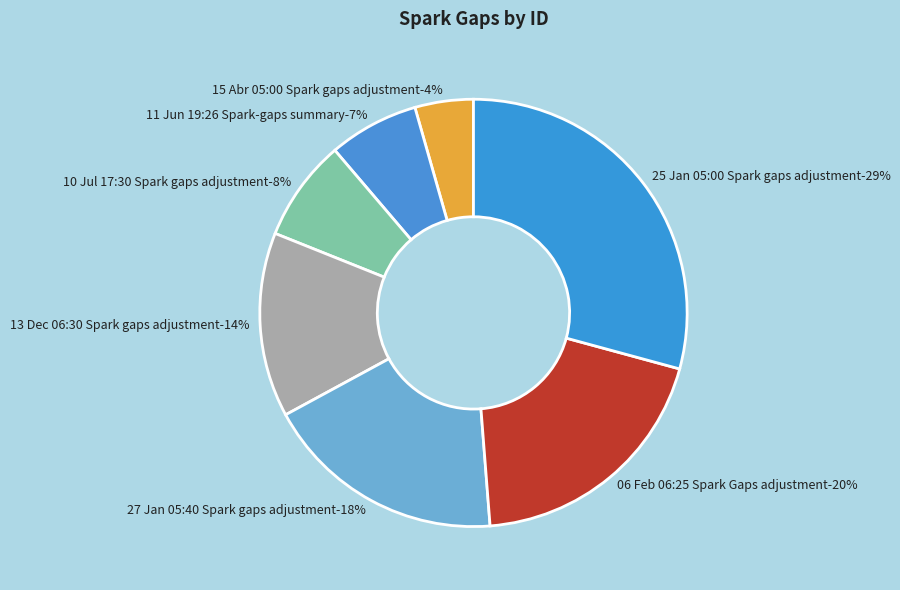

Approximately how many times larger is the value at 06 Feb 06:25 Spark Gaps adjustment compared to 13 Dec 06:30 Spark gaps adjustment?

1.4